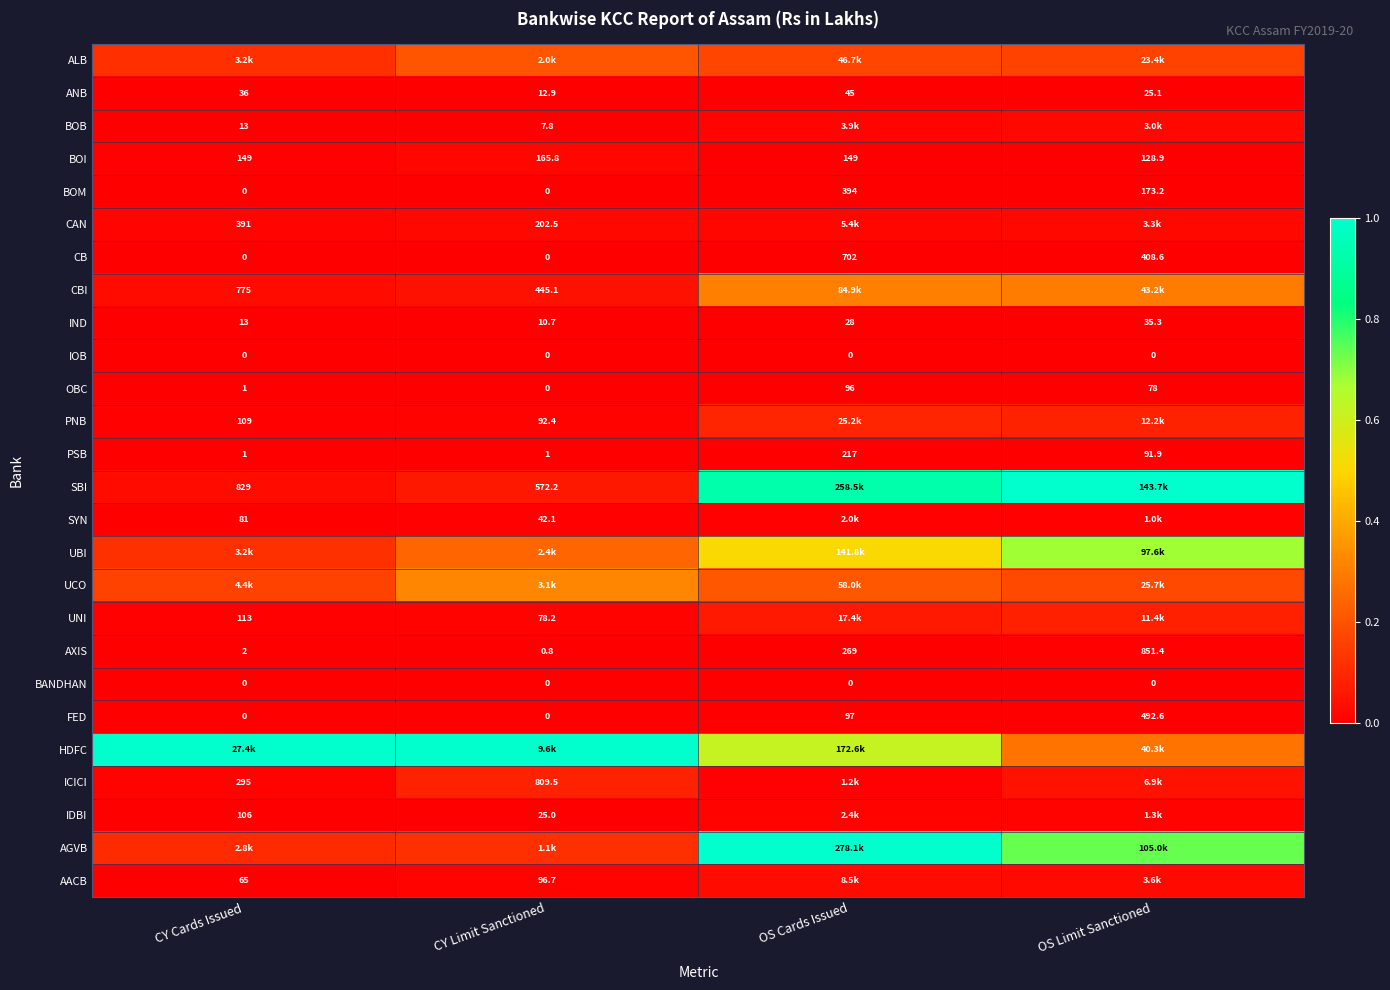

At which label does AXIS reach its minimum?

CY Limit Sanctioned